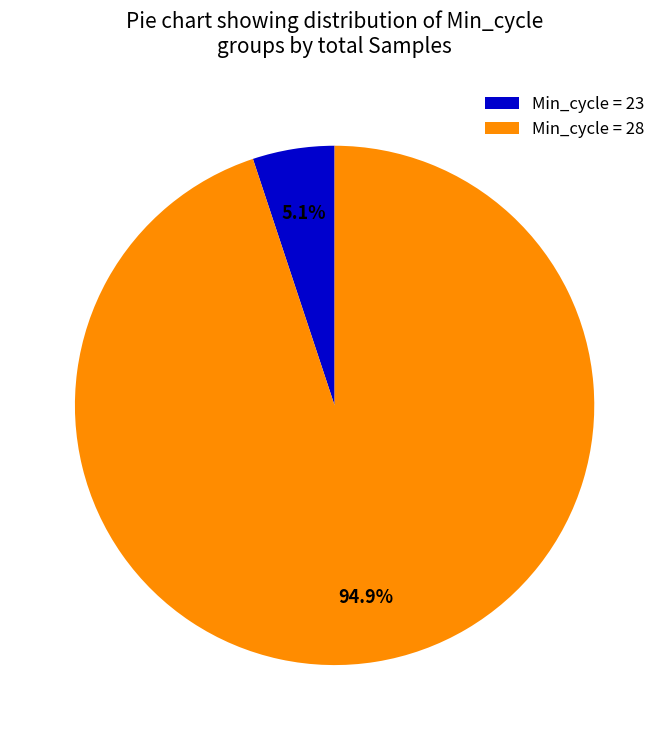

Which has a higher value, Min_cycle = 28 or Min_cycle = 23?

Min_cycle = 28